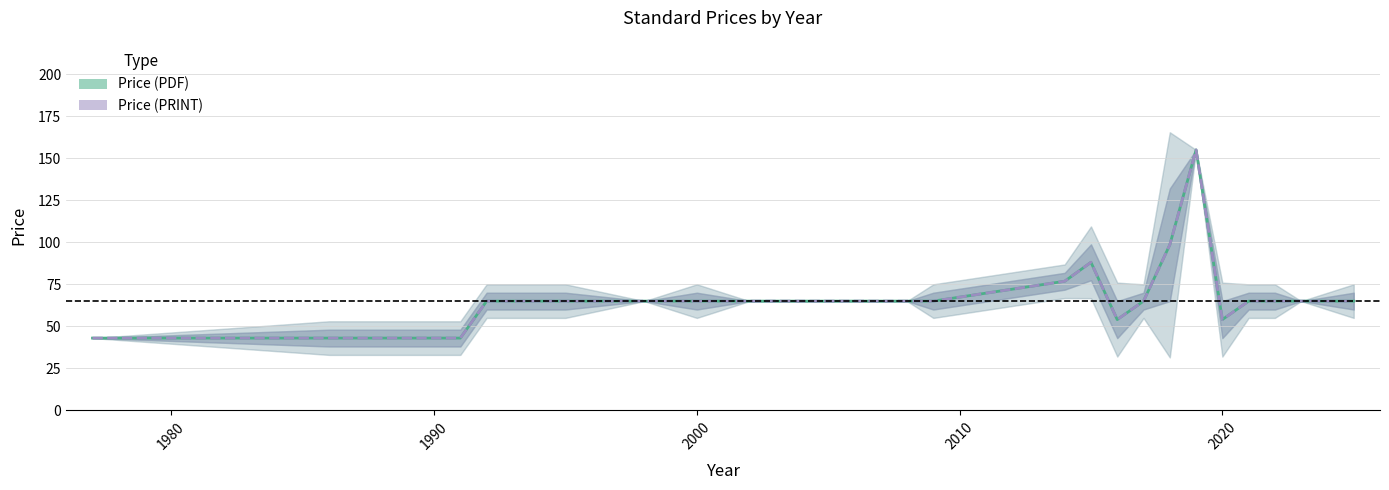

True or false: Price (PDF) has more than 0 points higher than both neighbors.

True